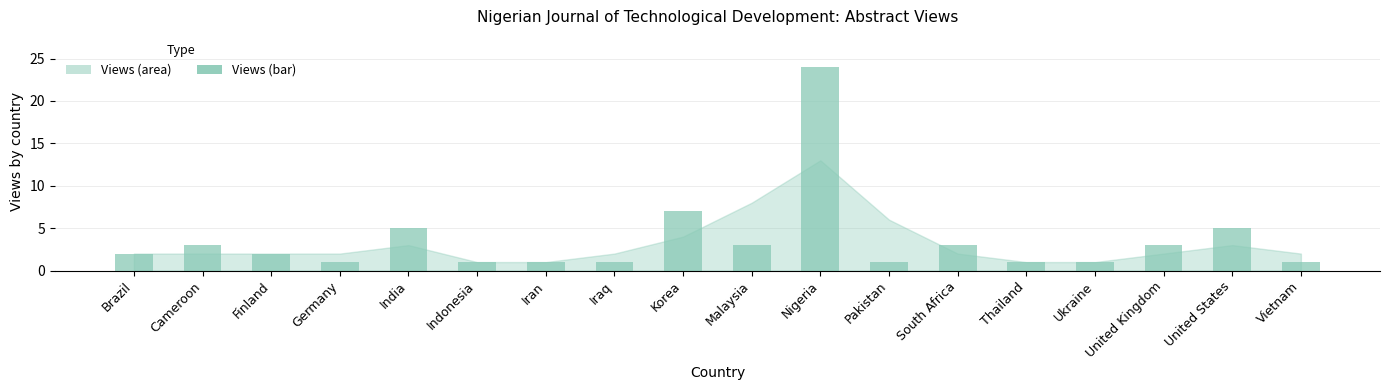

How many bars are there in total?

18